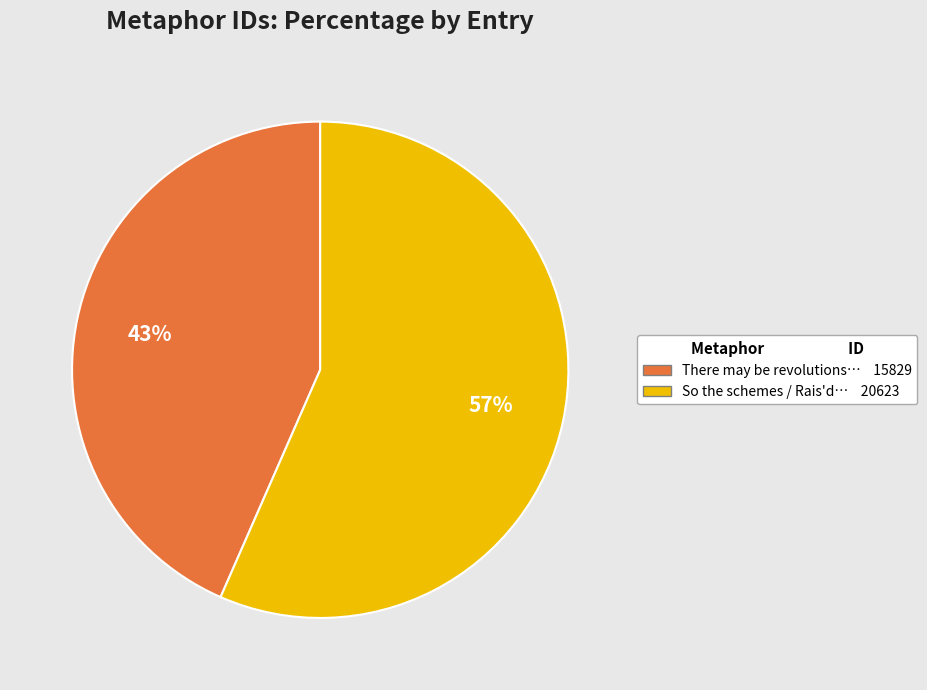

Is there a majority slice in this chart?

Yes